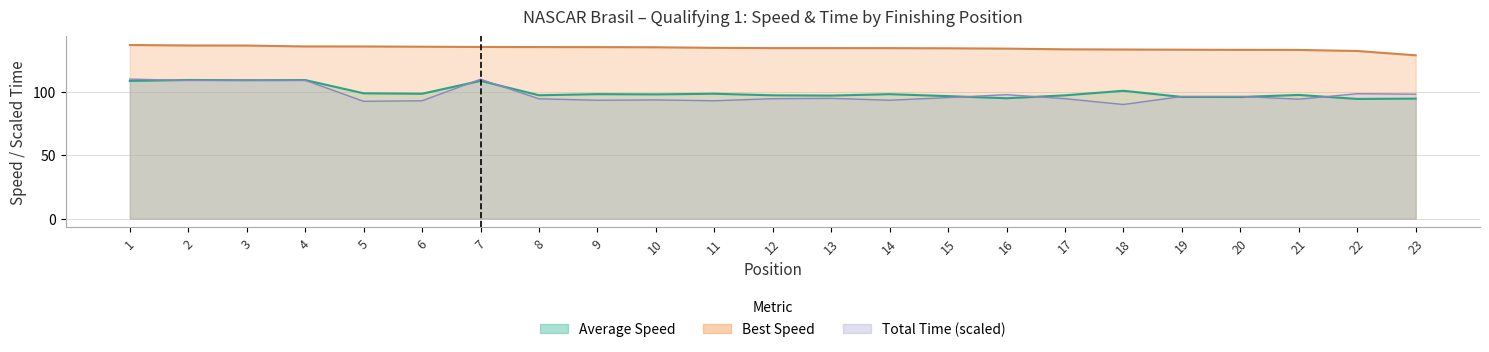

What is the total value across all series at 14?

326.0